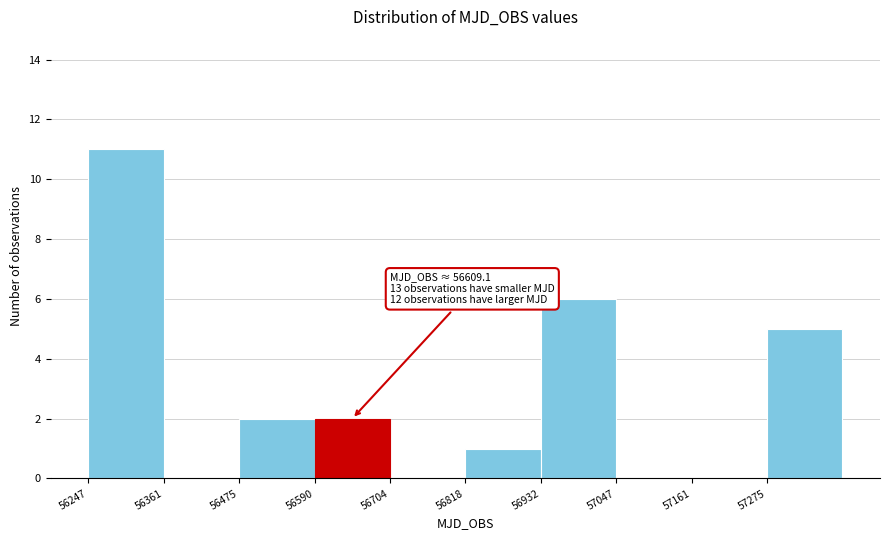

Over which range of the x-axis is the bar tallest?

56240 to 56360